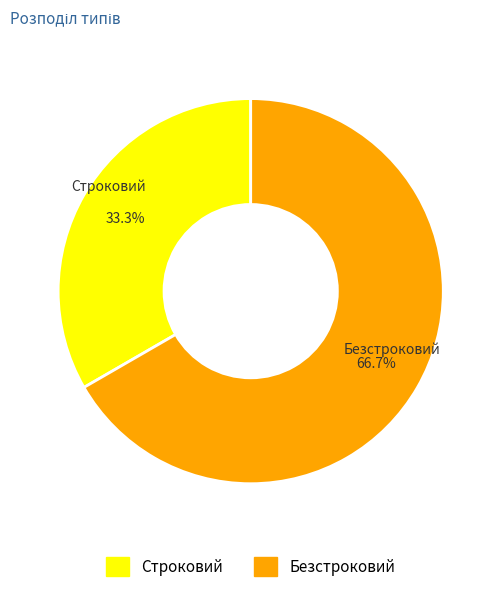

To the nearest percent, what is the combined percentage of Безстроковий and Строковий?

100%